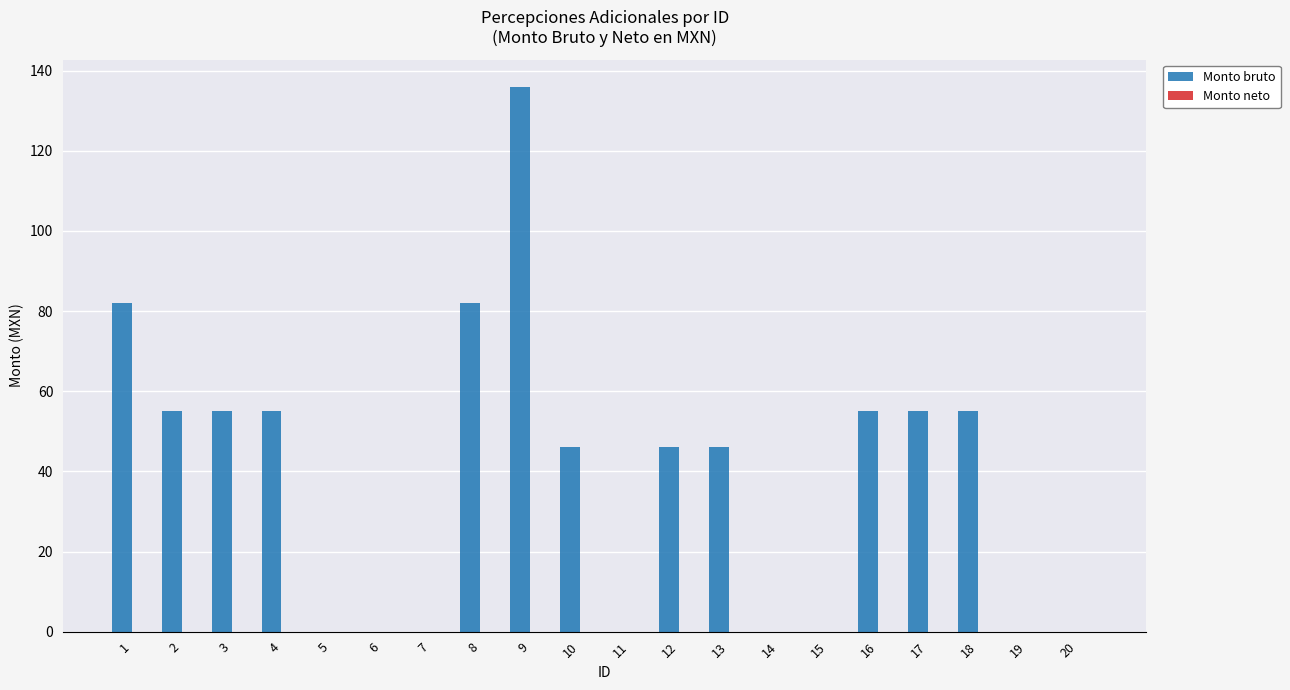

The value at 5 is 50. True or false?

False